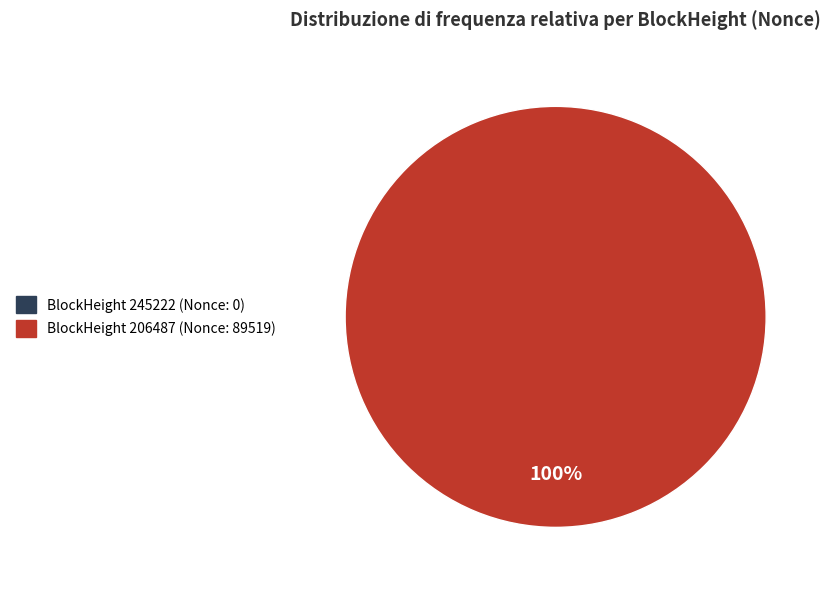

What is the total percentage of 245222 and 206487?

100.0%